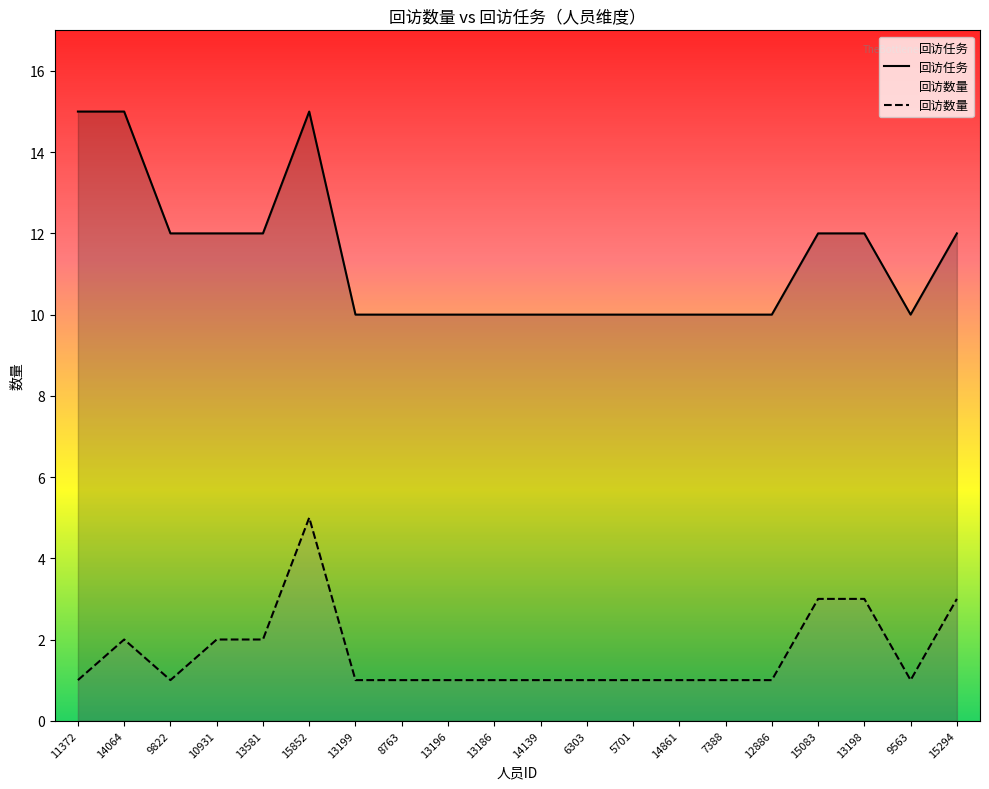

Which series has the largest total across all categories?

回访任务